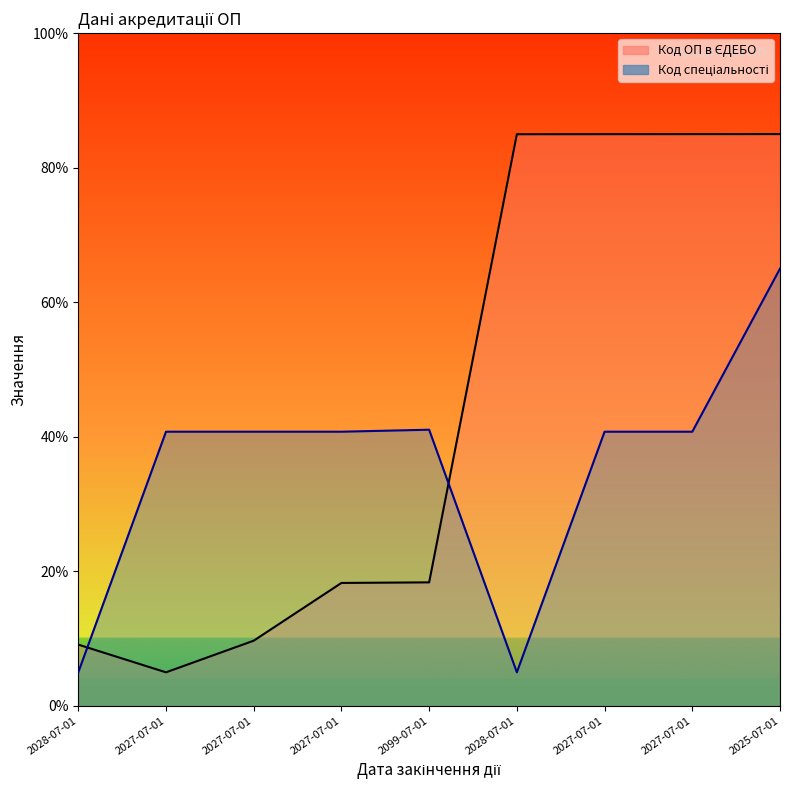

Reading left to right, extract all data points from this chart.

Код ОП в ЄДЕБО: 2028-07-01=9.1	2027-07-01=5.0	2027-07-01=9.7	2027-07-01=18.3	2099-07-01=18.4	2028-07-01=85.0	2027-07-01=85.0	2027-07-01=85.0	2025-07-01=85.0
Код спеціальності: 2028-07-01=5.0	2027-07-01=40.8	2027-07-01=40.8	2027-07-01=40.8	2099-07-01=41.1	2028-07-01=5.0	2027-07-01=40.8	2027-07-01=40.8	2025-07-01=65.0